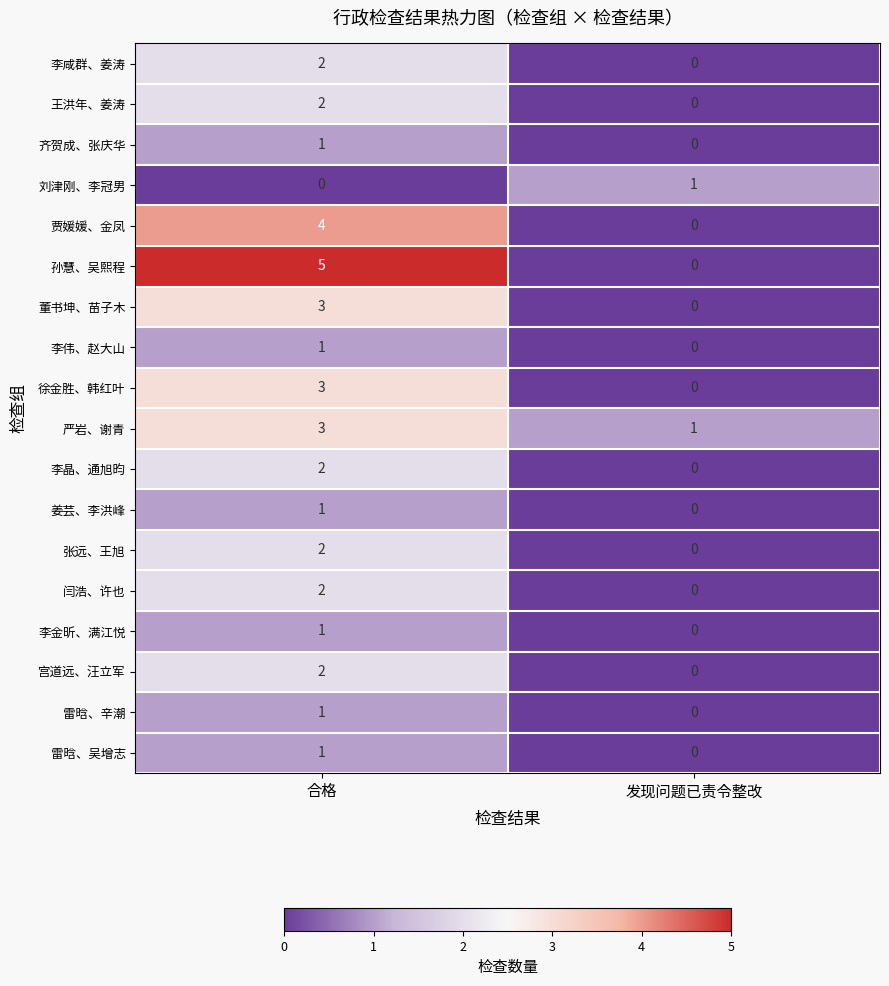

Is it true that 孙慧、吴熙程 equals -2 at 发现问题已责令整改?

False